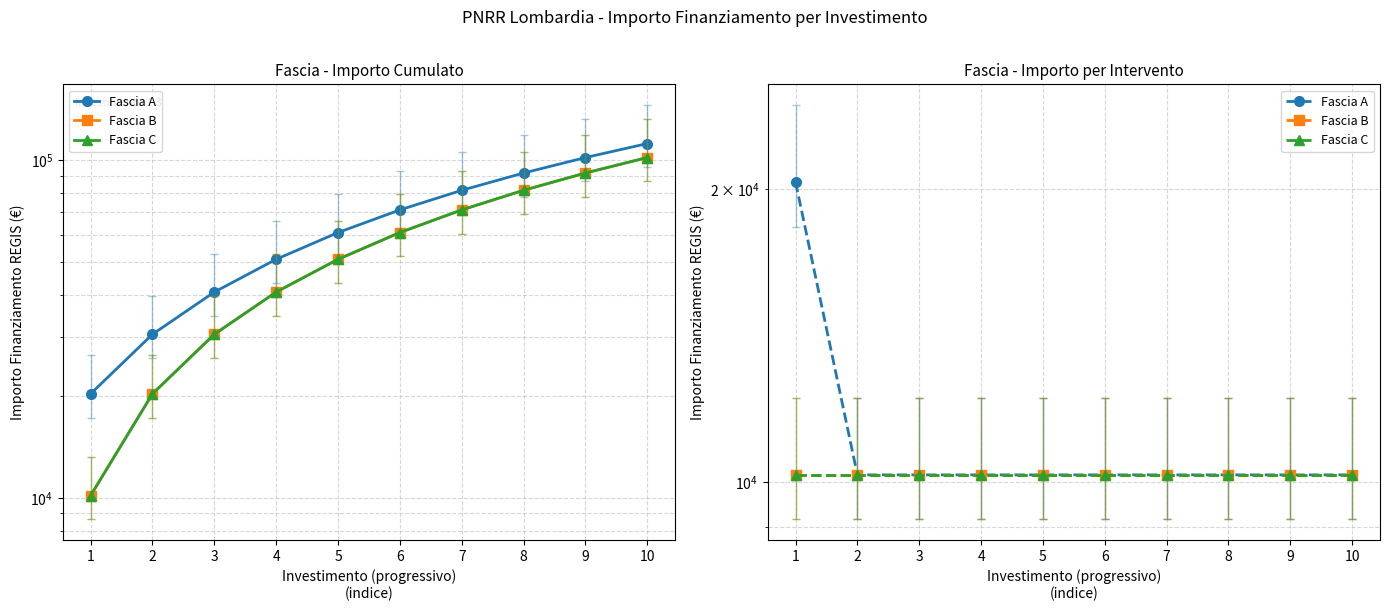

Does the chart have visible grid lines?

Yes